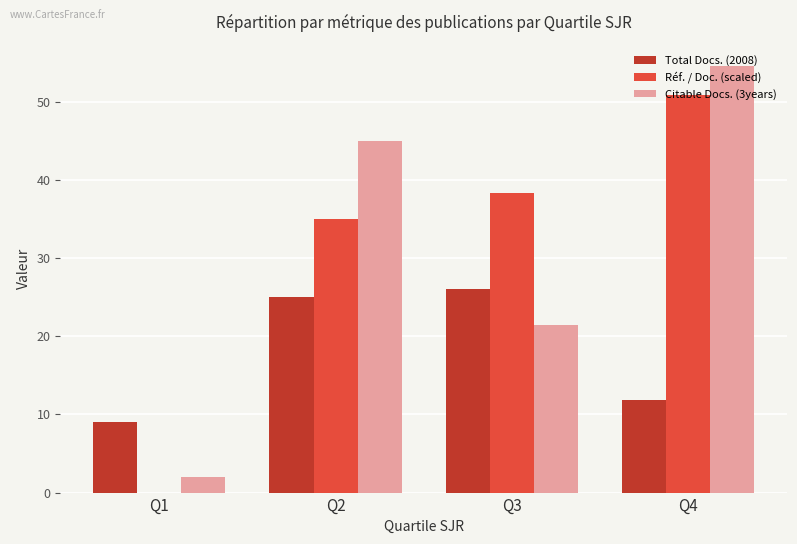

What is the sum of all Citable Docs. (3years) values?

123.1